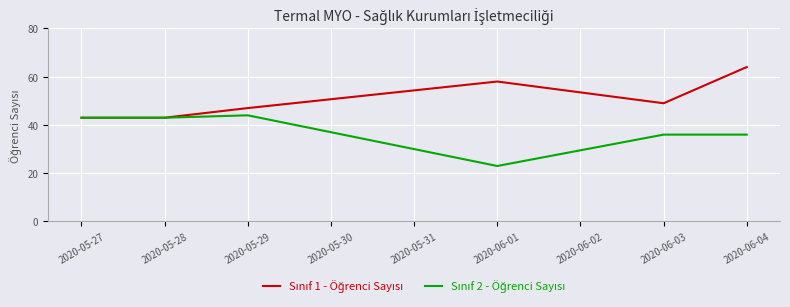

Which category has the highest value across all series?

2020-06-04